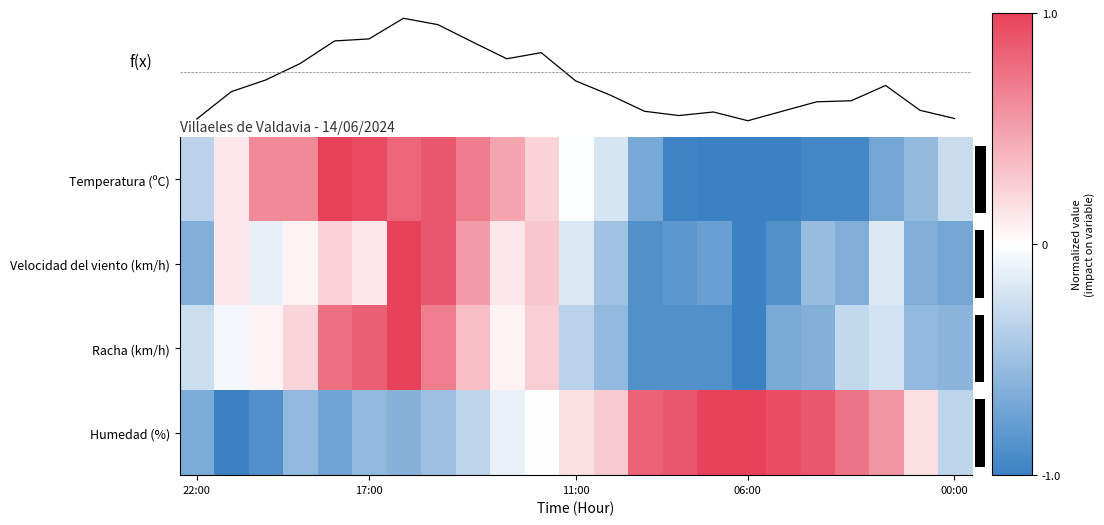

Where is Temperatura (ºC) nearest to the value 0?

11:00